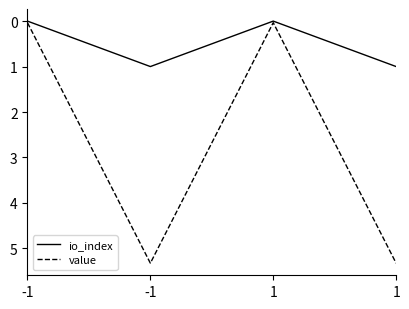

Does the chart have visible grid lines?

No